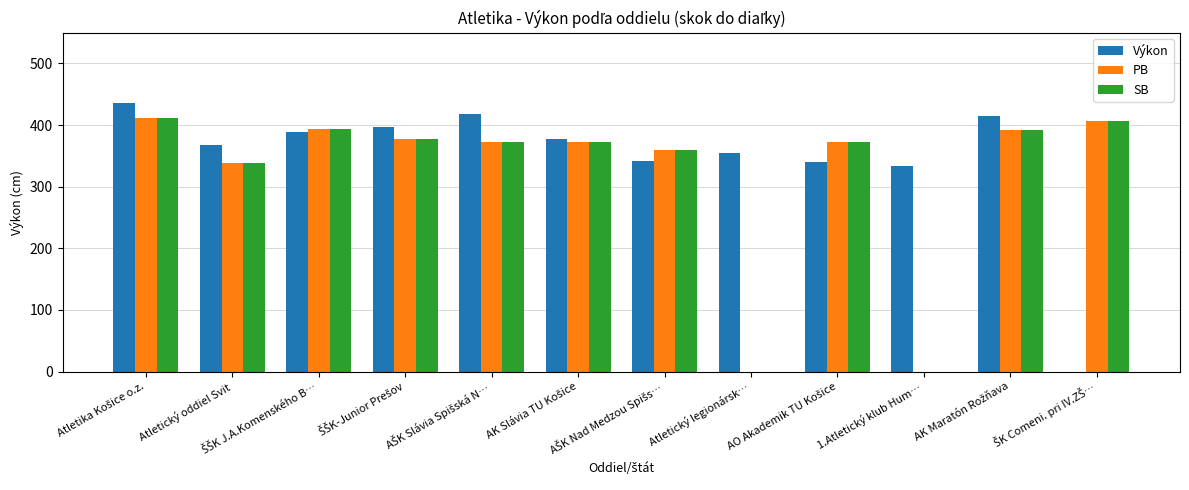

Which category has the highest value across all series?

Atletika Košice o.z.